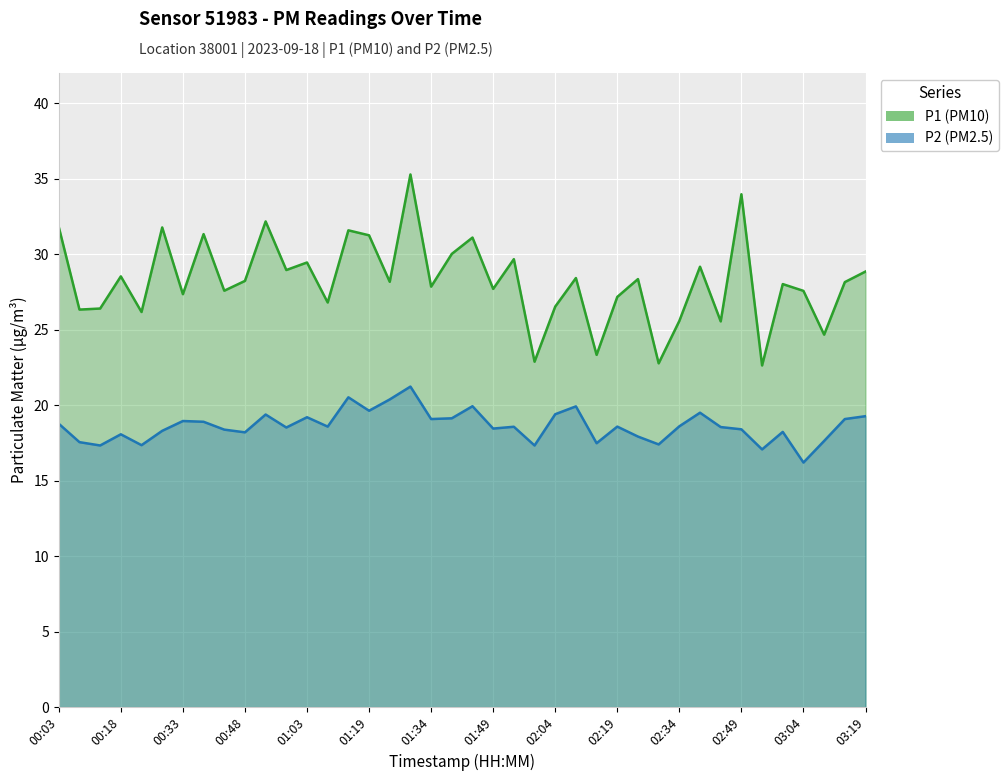

What is the sum of the P1 (PM10) values at 01:34 and 02:04?

54.4